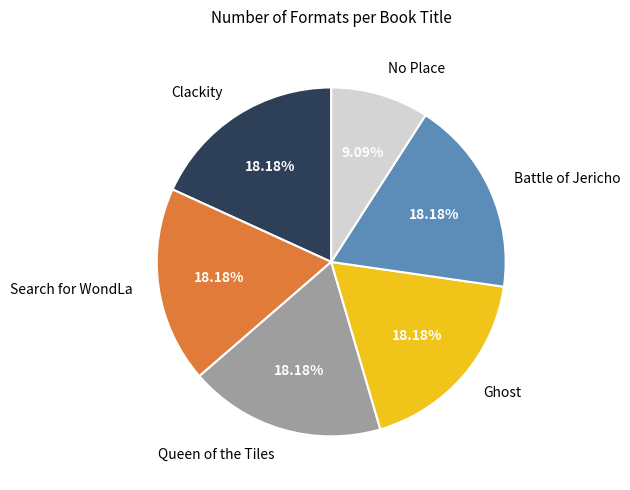

To the nearest percent, what is the difference between the No Place and Battle of Jericho slice percentages?

9%